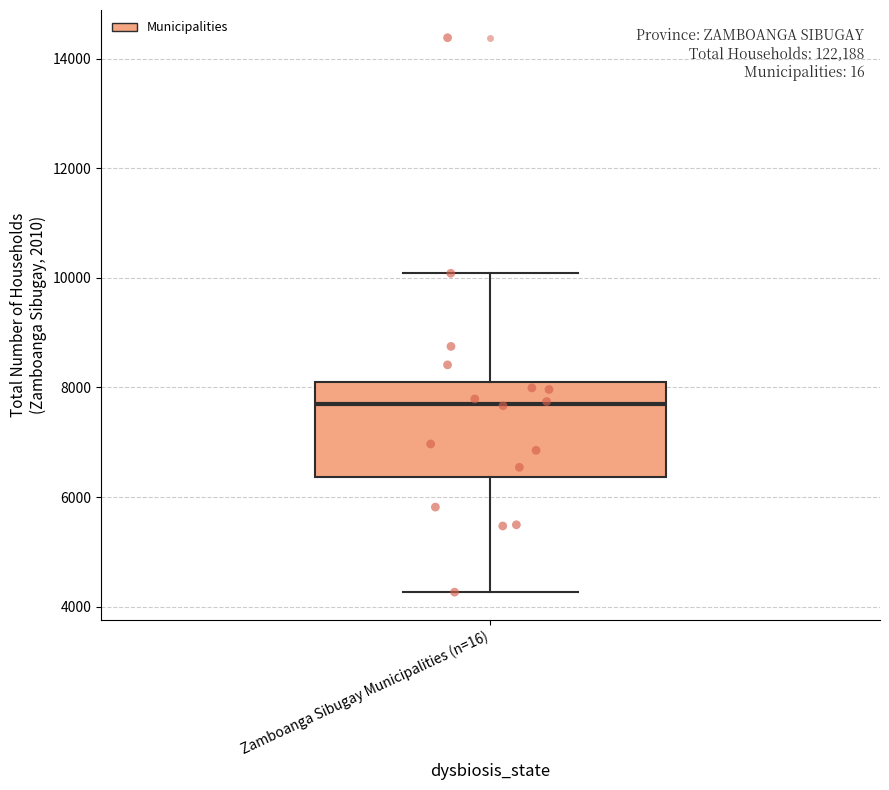

Transcribe this box plot: give where the median line is, the range the box spans, and where the two whiskers end, as read against the y-axis. The values are not printed on the chart, so give them approximately, as read against the axis.

median 7800, box 6400 to 8000, whiskers 4200 to 10000